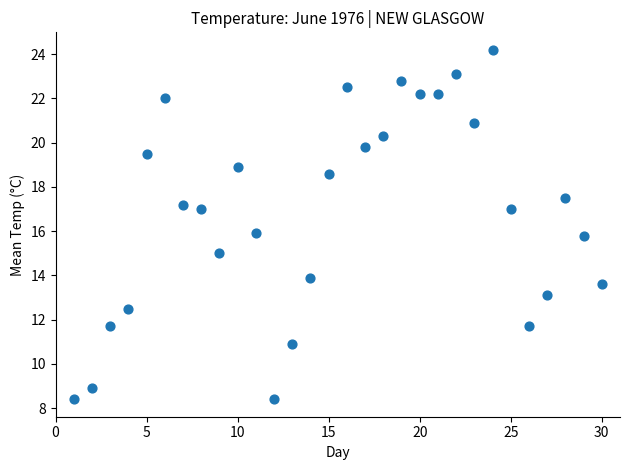

What is the range of Y values (max minus min)?

15.8